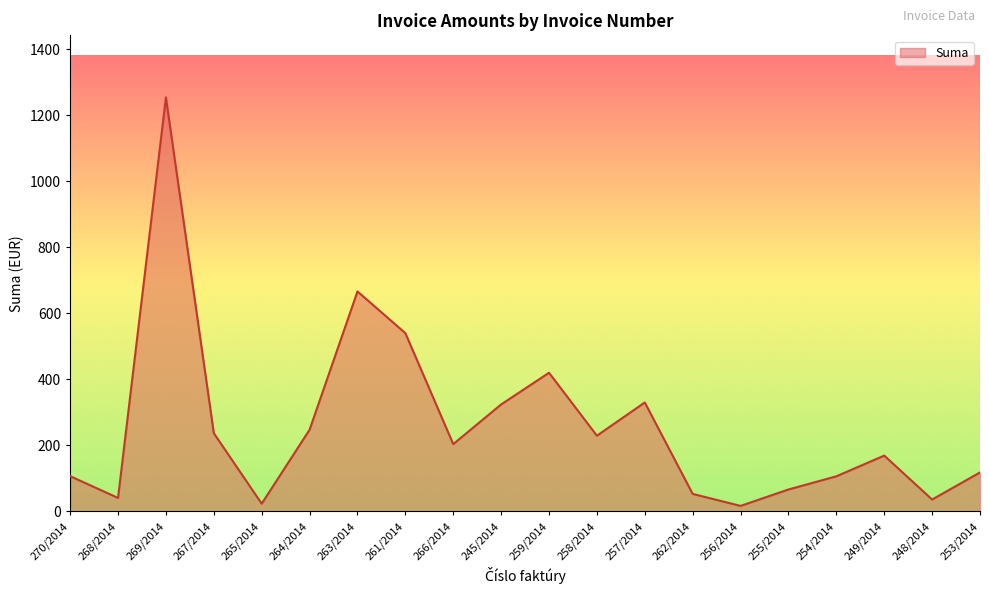

What is the average value?

259.4